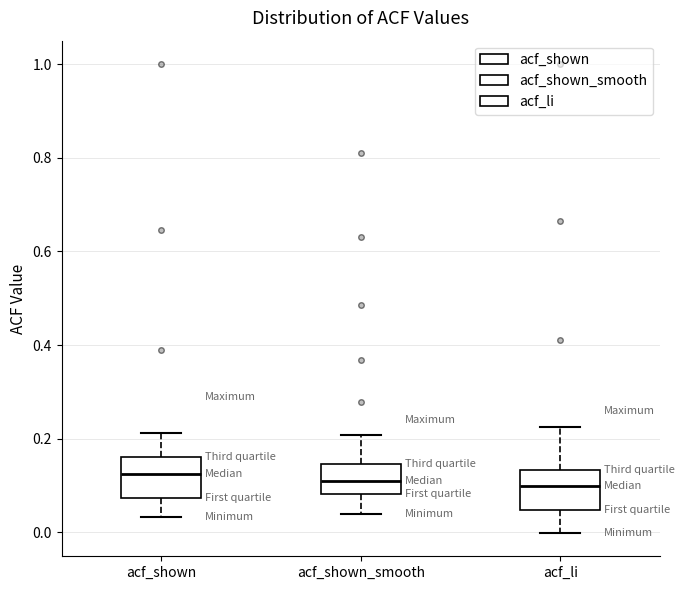

Reading left to right, transcribe this box plot: for each box, give where its median line is, the range the box spans, and where its two whiskers end, as read against the y-axis. The values are not printed on the chart, so give them approximately, as read against the axis.

acf_shown: median 0.12, box 0.08 to 0.16, whiskers 0.04 to 0.22
acf_shown_smooth: median 0.10, box 0.08 to 0.14, whiskers 0.04 to 0.20
acf_li: median 0.10, box 0.04 to 0.14, whiskers 0.00 to 0.22